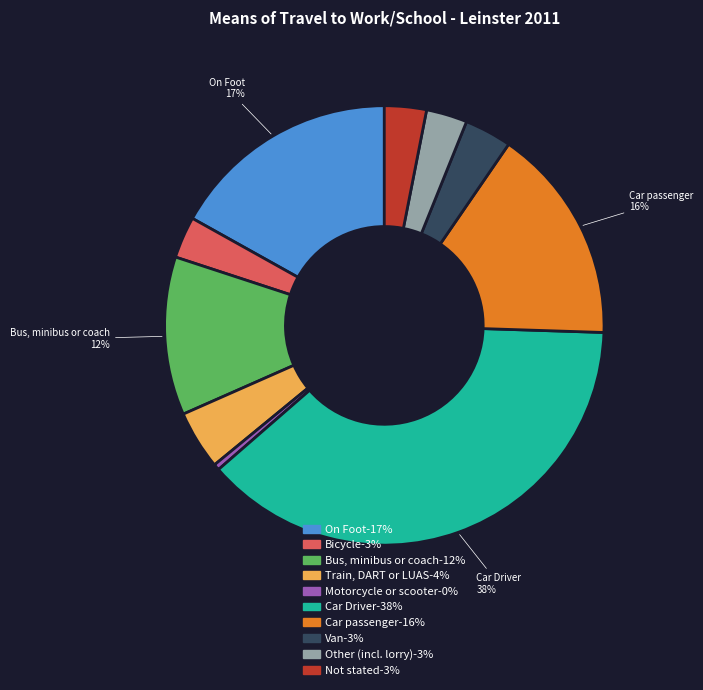

Is there any slice that represents more than half of the pie?

No